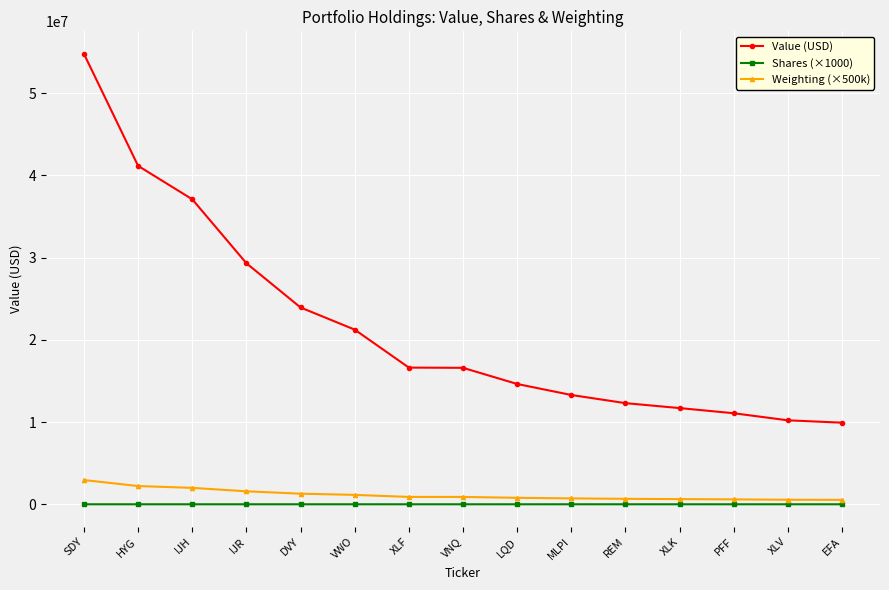

What is the difference between the second highest and minimum values in the Weighting (×500k) series?

1681500.0